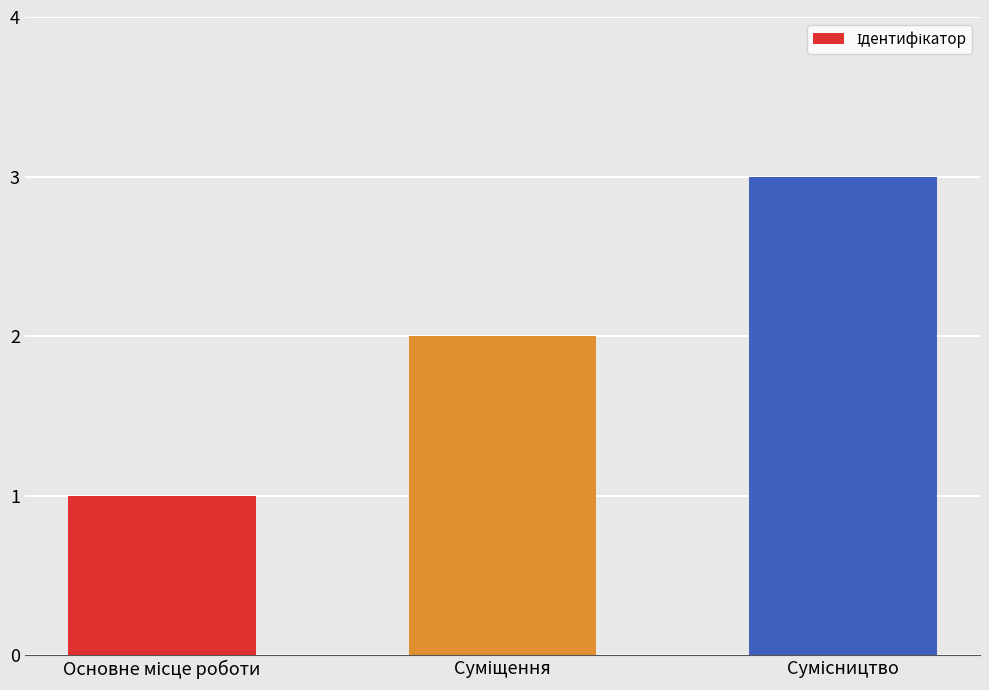

What is the greatest value displayed?

3